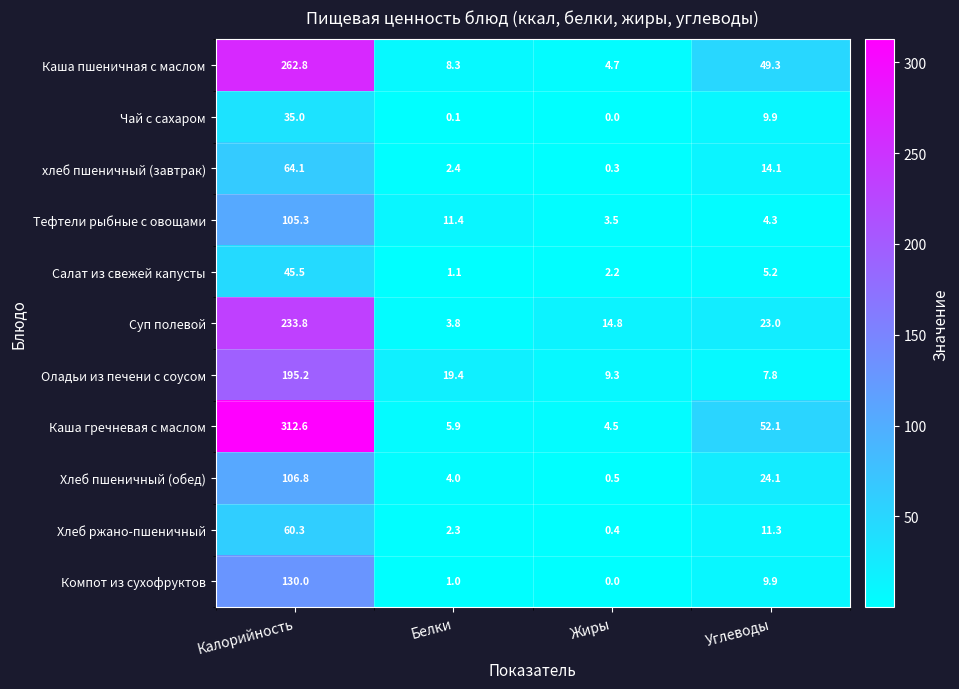

What is the difference between the second highest and minimum values in the Оладьи из печени с соусом series?

11.6